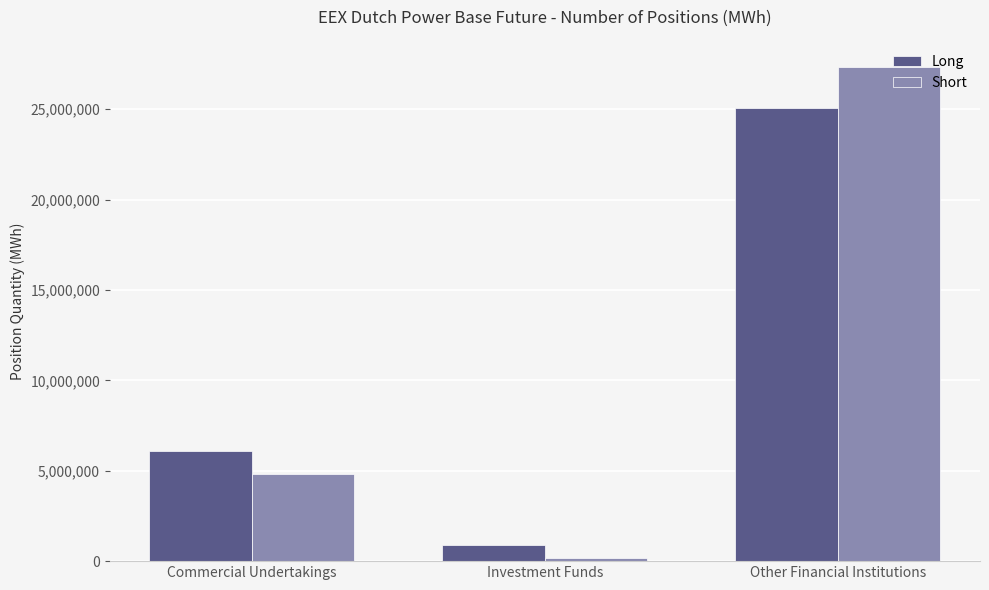

What is the average value of the Long series?

10685717